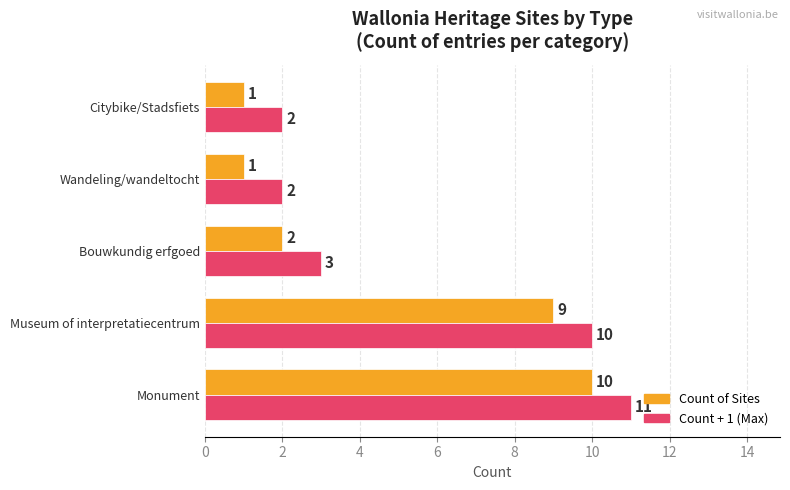

Which series has the largest total across all categories?

Count + 1 (Max)